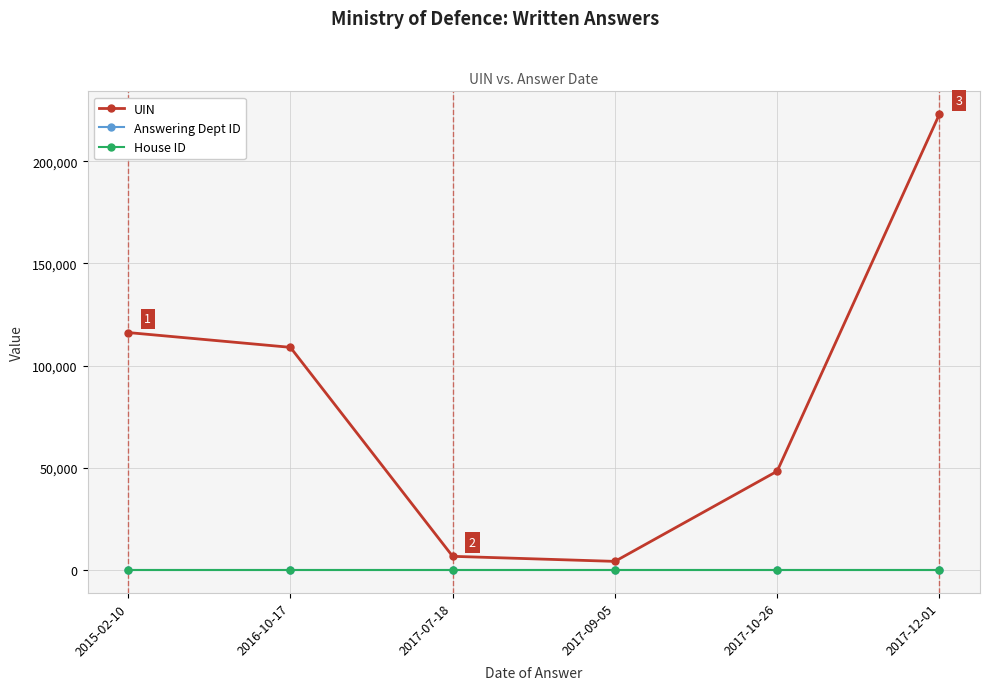

At which label does UIN reach its peak?

2017-12-01